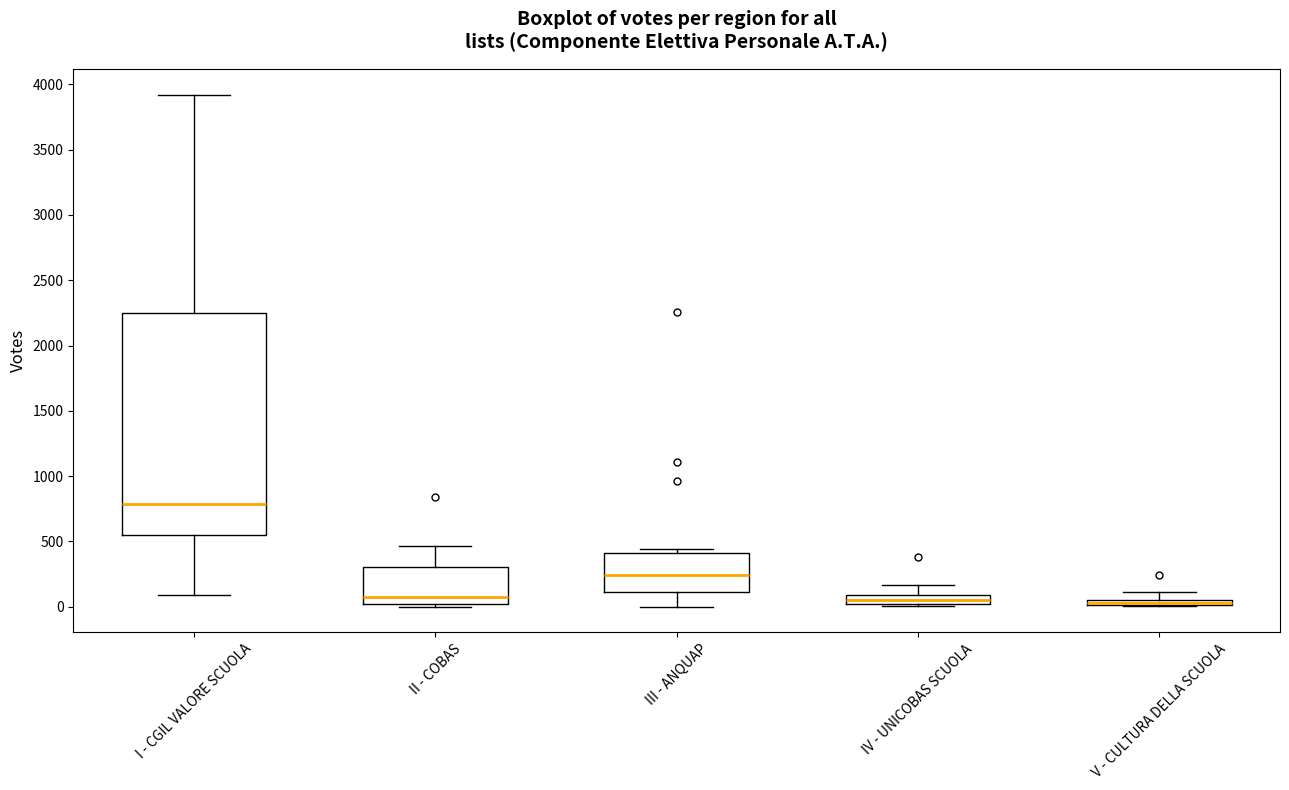

Which box is the tallest, from its lower edge to its upper edge?

I - CGIL VALORE SCUOLA